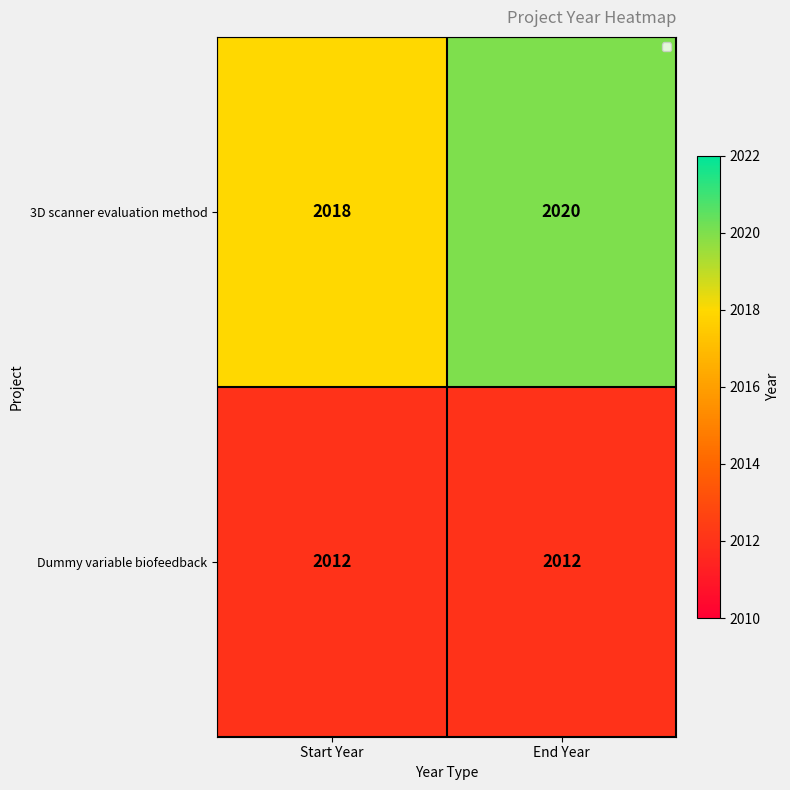

Reading left to right, transcribe all the data shown in this chart.

3D scanner evaluation method: 2018	2020
Dummy variable biofeedback: 2012	2012